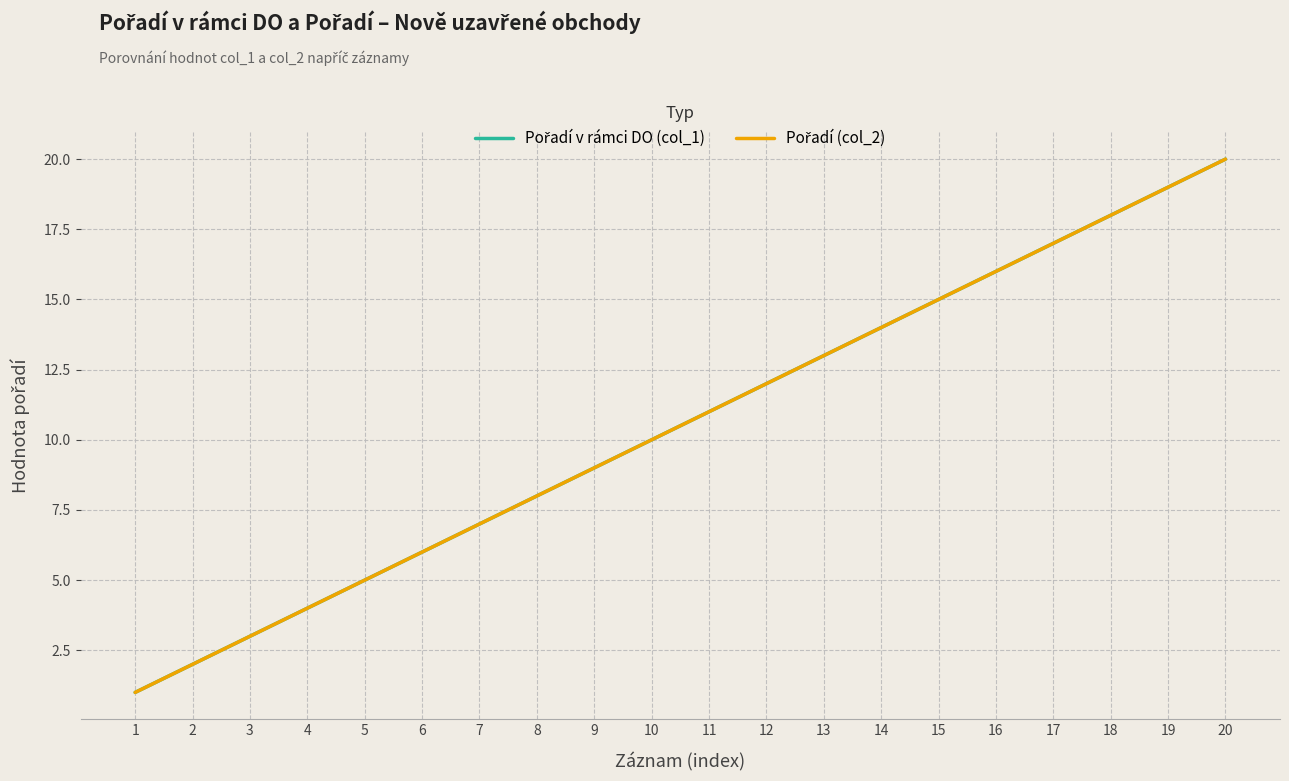

The Pořadí (col_2) series shows 14 at 14. True or false?

True